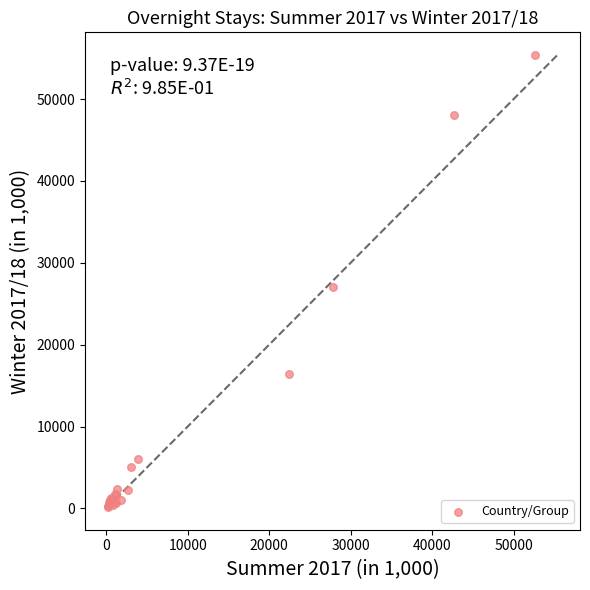

What Y value in the scatter plot is closest to 27780?

27097.7